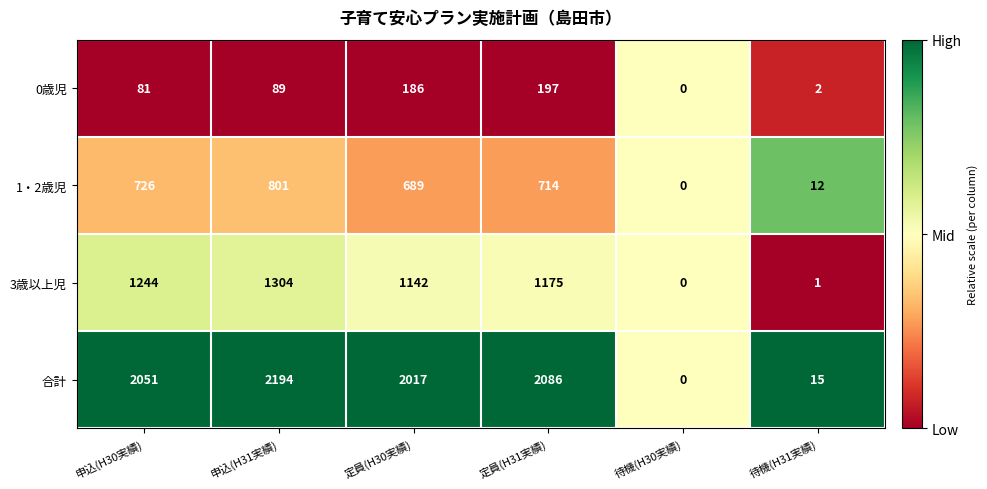

How many positive values does the 0歳児 series have?

5